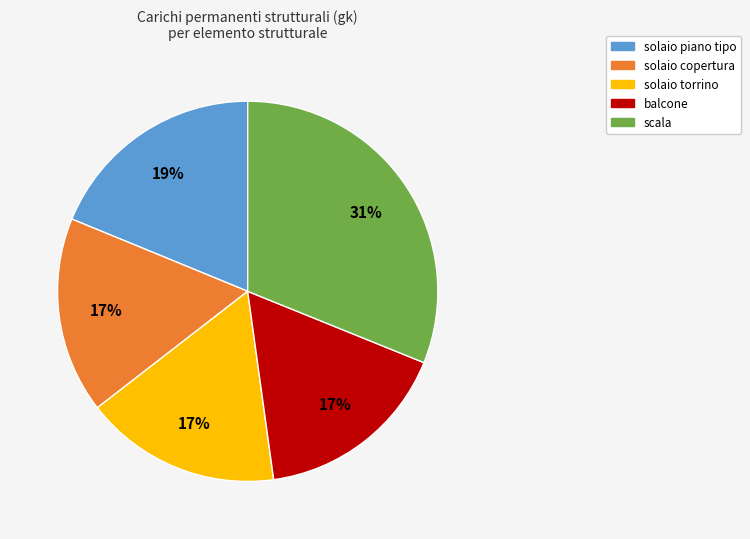

Does any single category account for the majority?

No